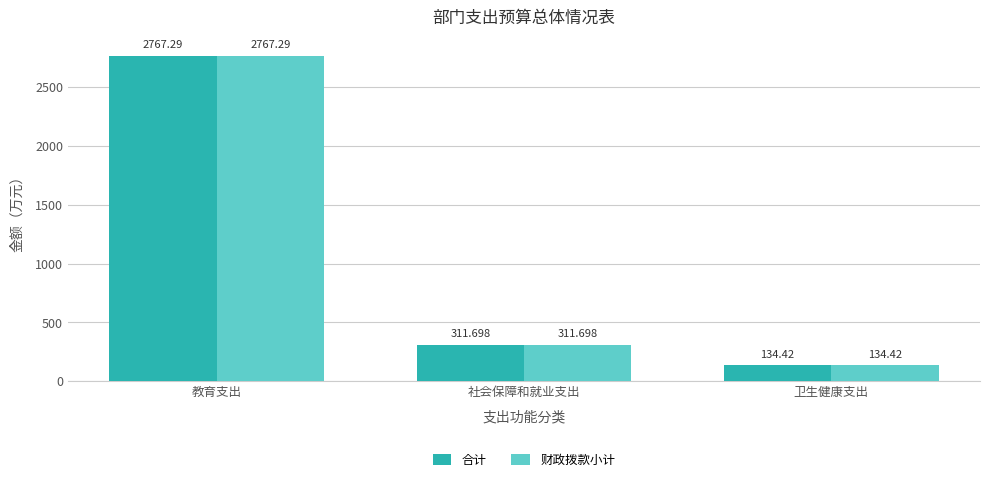

True or false: 合计 has a value of 134.4 at 卫生健康支出.

True